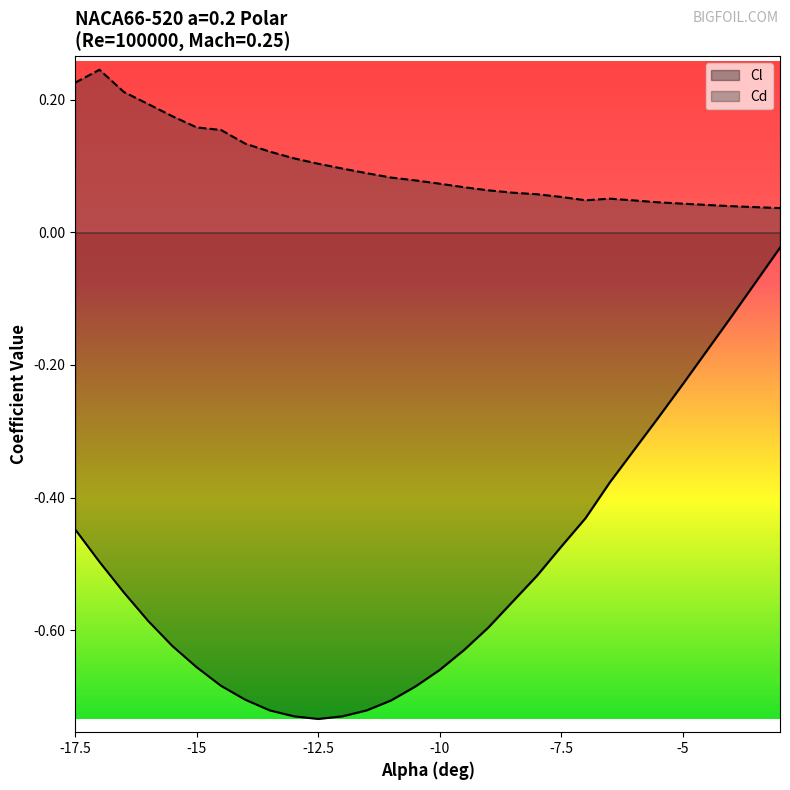

Which series has the largest range (max minus min)?

Cl